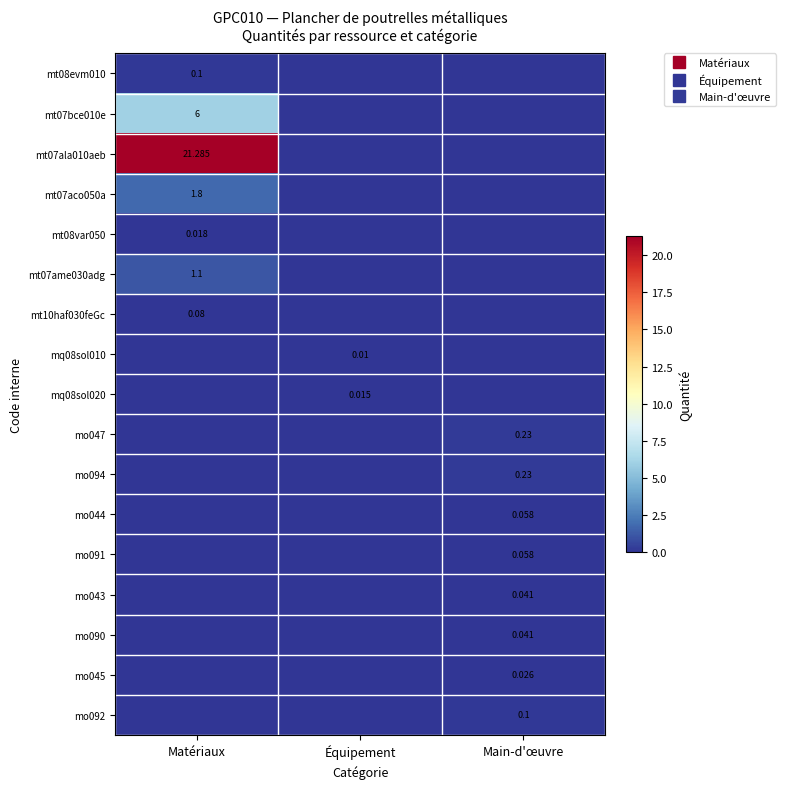

Rank the series by their maximum value, from highest to lowest.

mt07ala010aeb, mt07bce010e, mt07aco050a, mt07ame030adg, mo047, mo094, mt08evm010, mo092, mt10haf030feGc, mo044, mo091, mo043, mo090, mo045, mt08var050, mq08sol020, mq08sol010